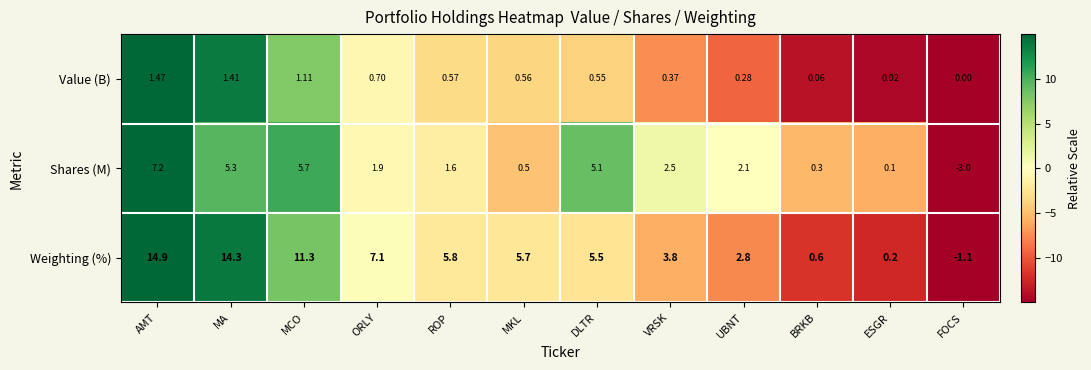

Which series has the largest total across all categories?

Weighting (%)